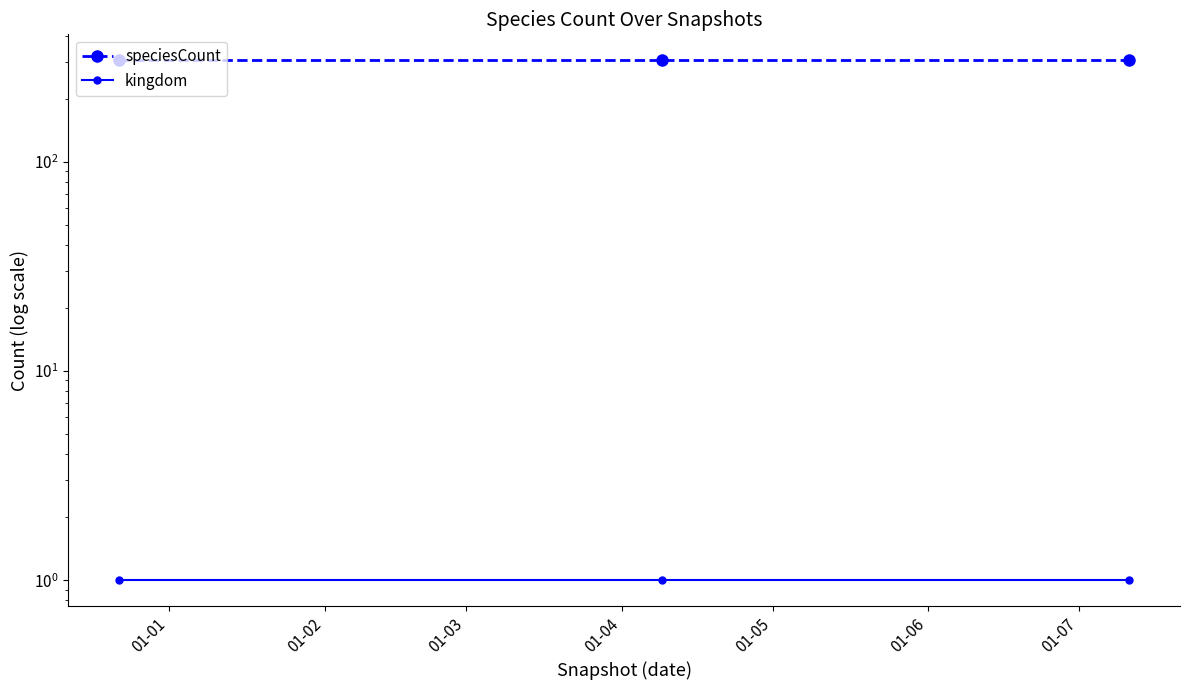

Does the chart display data point markers on the line(s)?

Yes